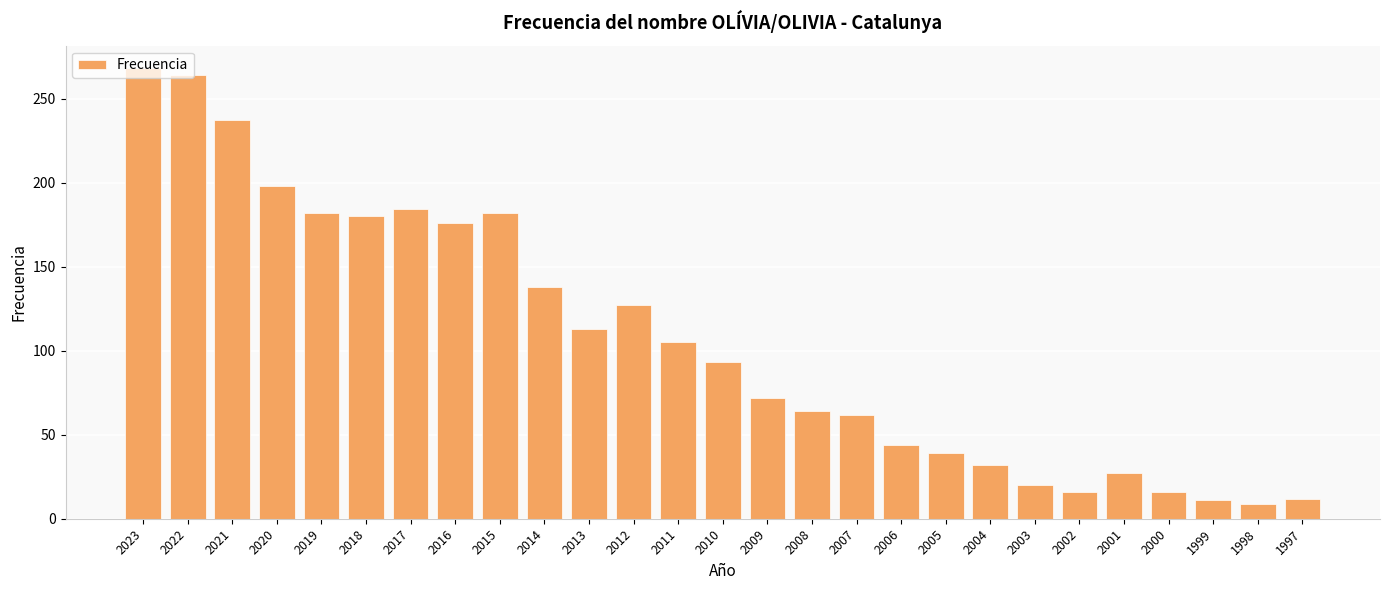

Are the bars horizontal?

No